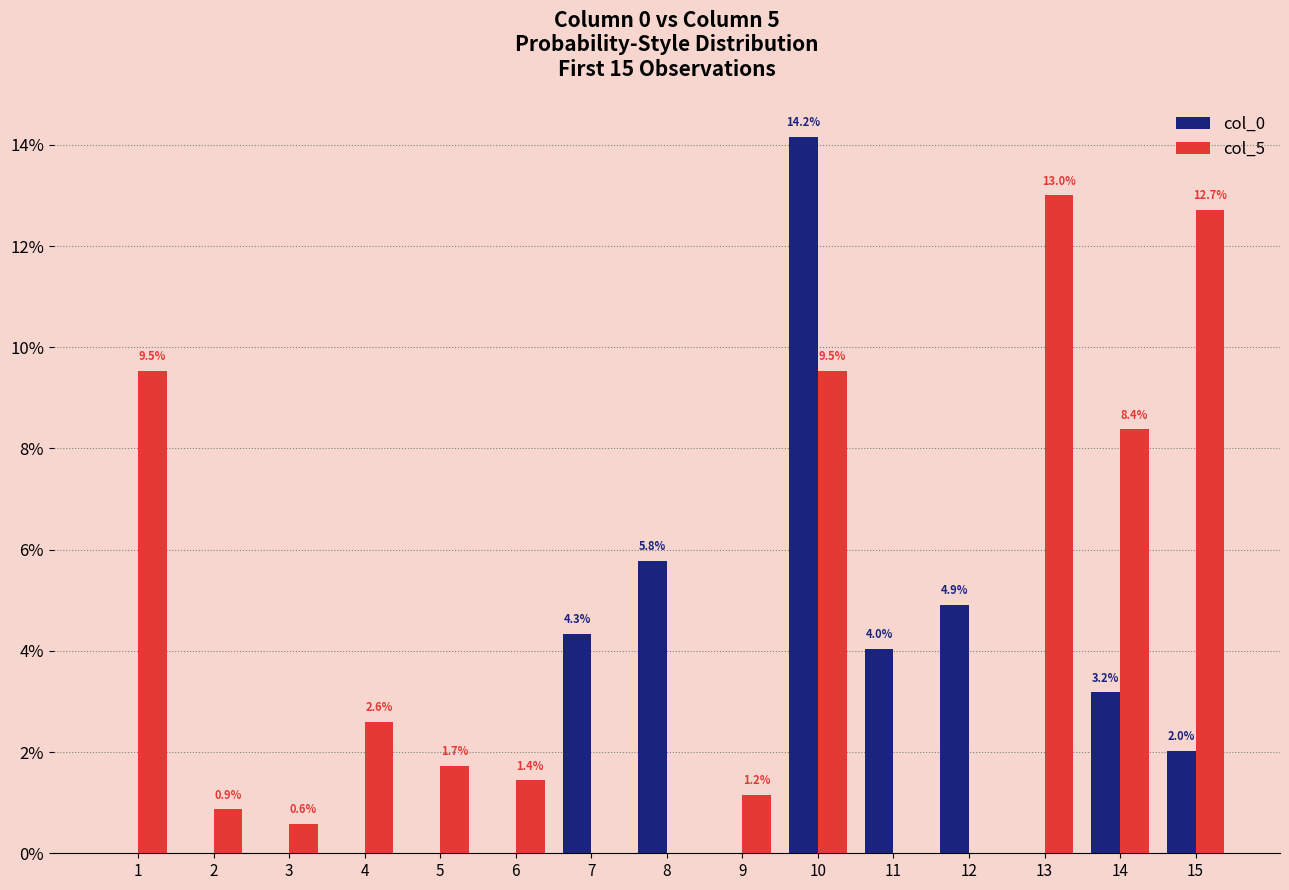

Reading left to right, extract all data points from this chart.

col_0: 0.0	0.0	0.0	0.0	0.0	0.0	4.3	5.8	0.0	14.2	4.0	4.9	0.0	3.2	2.0
col_5: 9.5	0.9	0.6	2.6	1.7	1.4	0.0	0.0	1.2	9.5	0.0	0.0	13.0	8.4	12.7